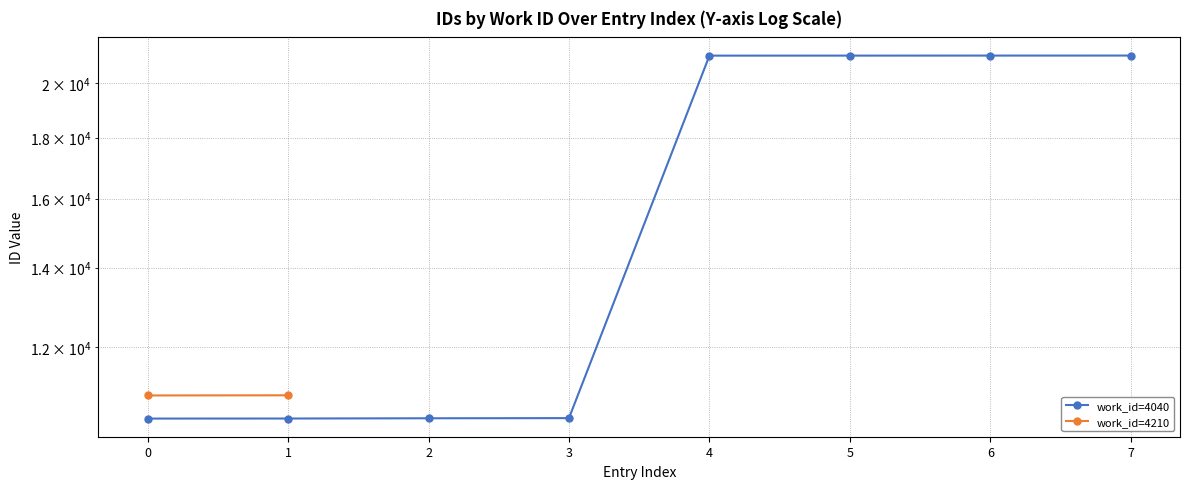

True or false: there are more than 2 points higher than both neighbors.

False